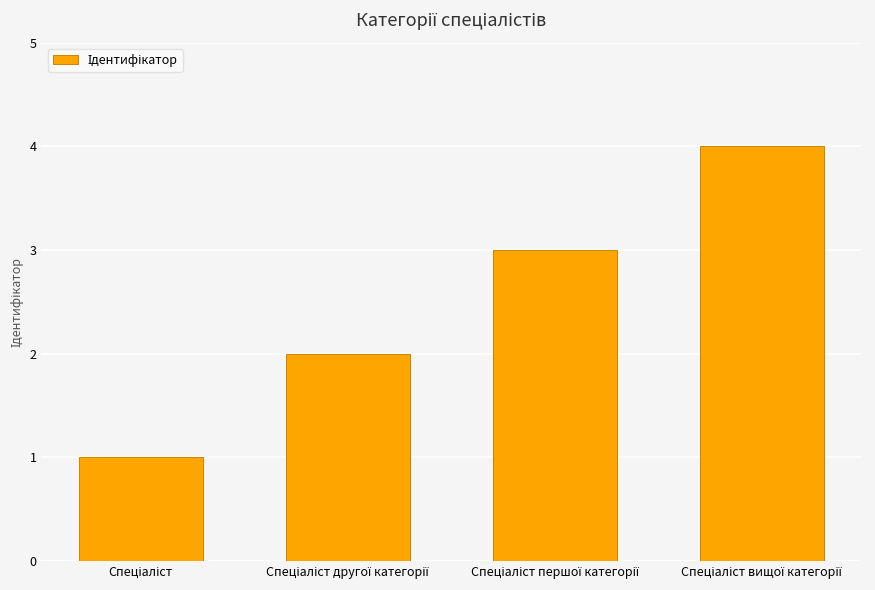

What is the maximum value shown in the chart?

4